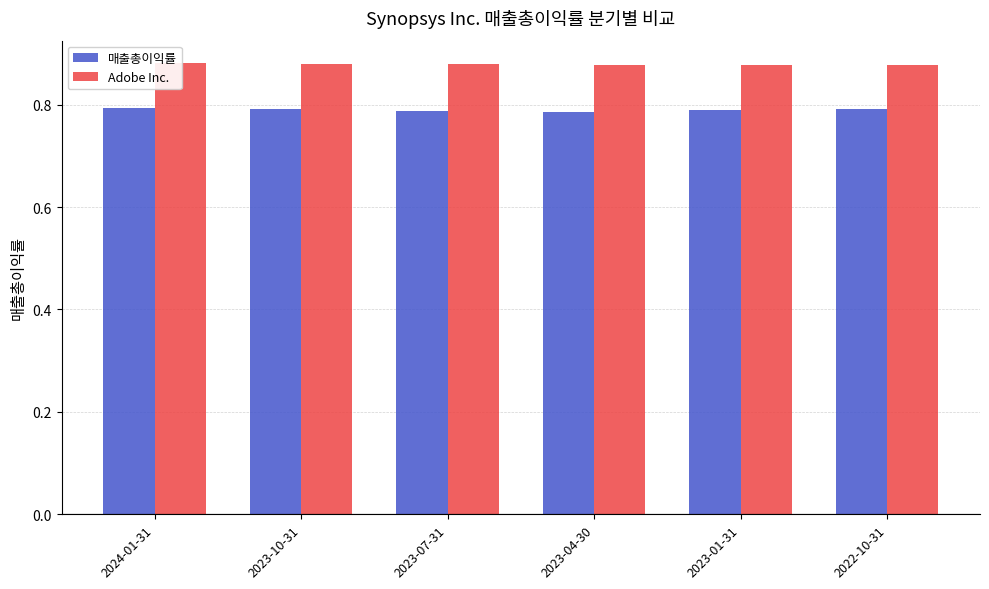

At how many categories does at least one series exceed 0?

6